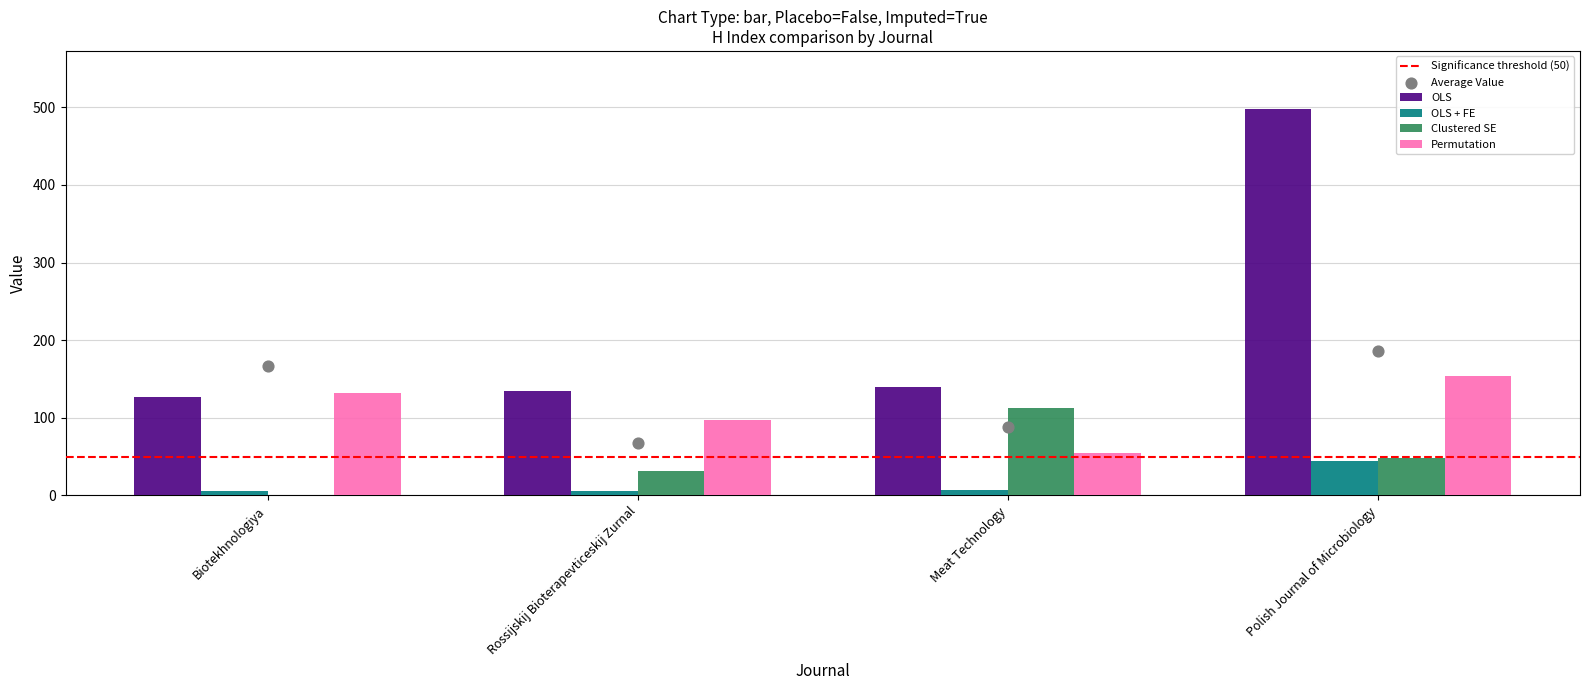

At how many categories does at least one series exceed 362?

1